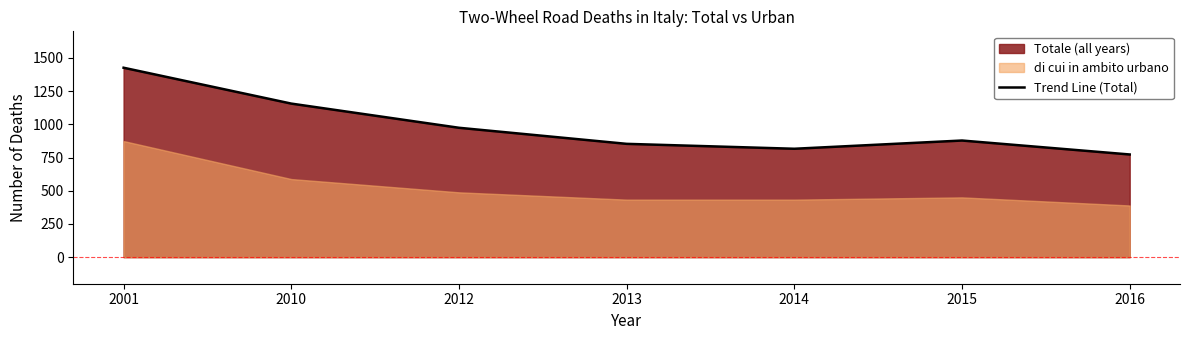

The value at 2012 is 974. True or false?

True